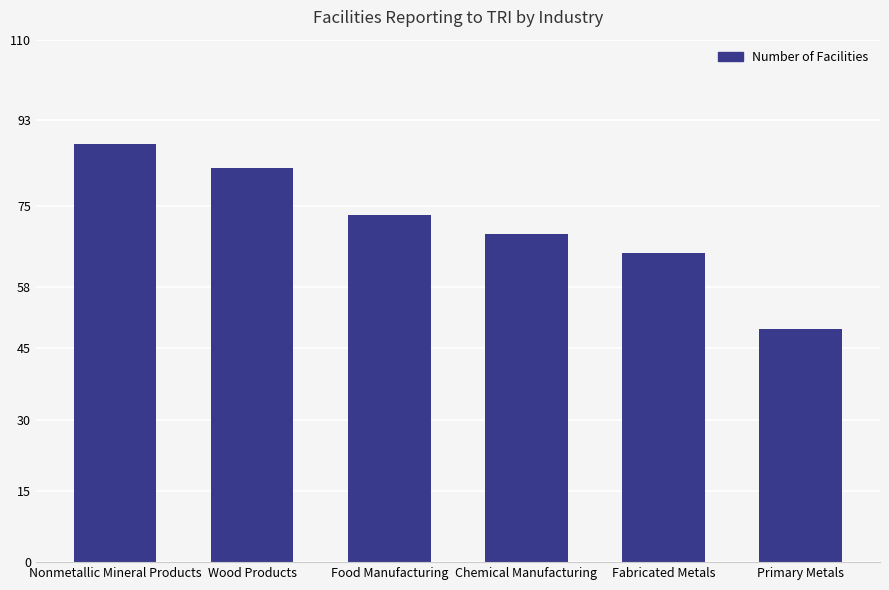

How many bars are there in total?

6